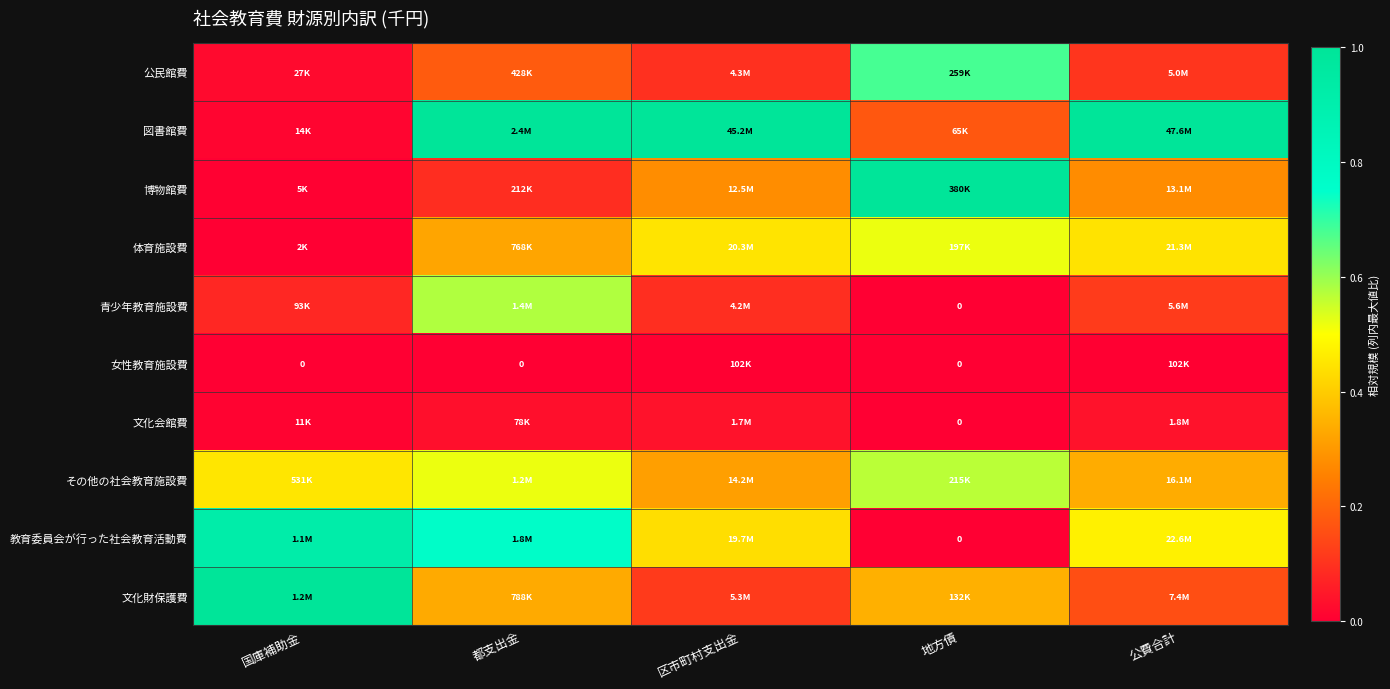

Is the value of 公民館費 at 区市町村支出金 greater than the value of 図書館費 at 公費合計?

No